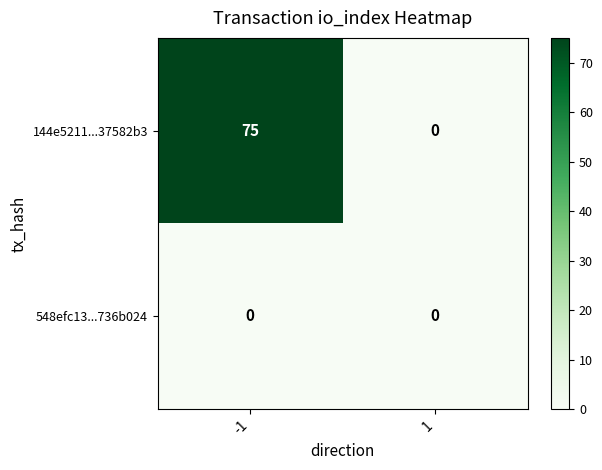

What is the difference between the highest and lowest values at -1?

75